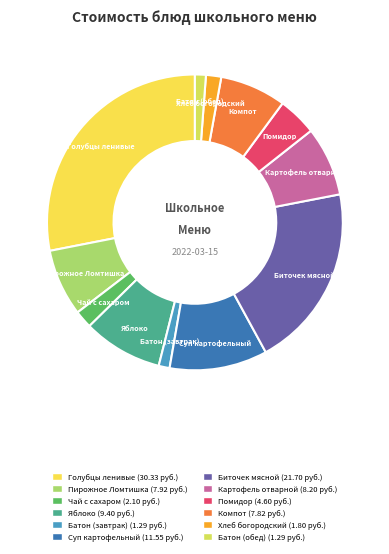

Combined, do Голубцы ленивые and Компот account for over 50%?

No